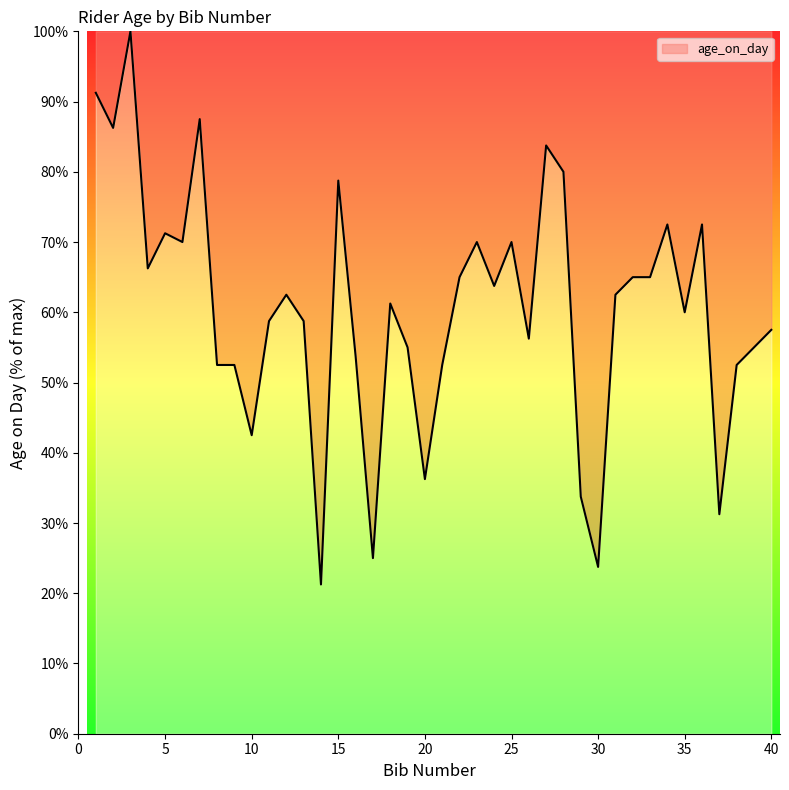

What is the greatest value displayed?

100.0